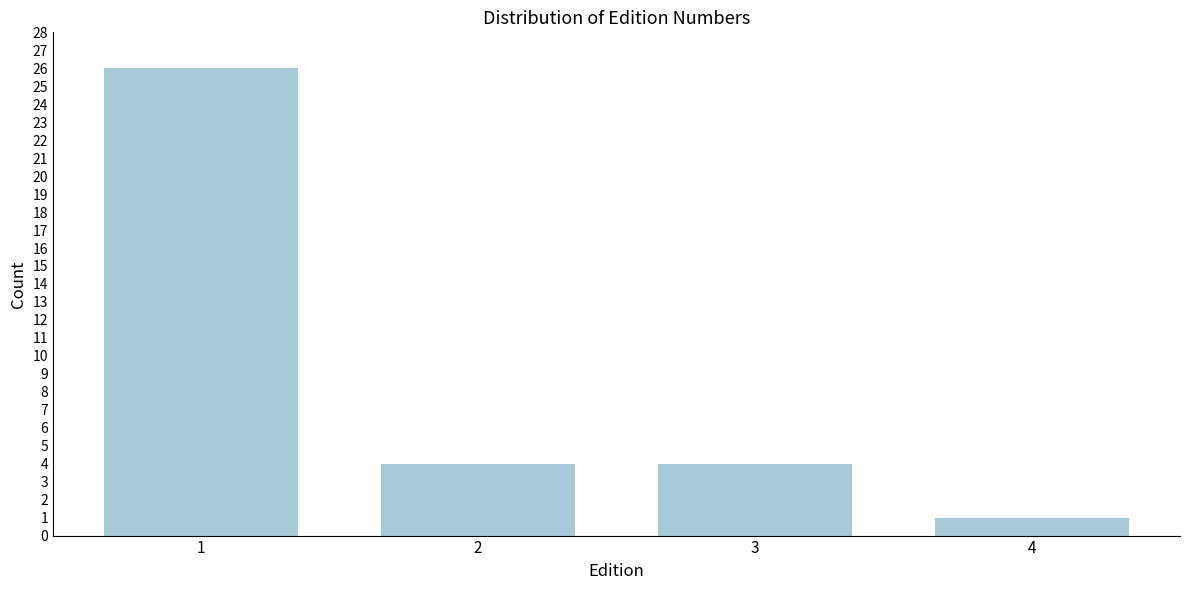

Reading left to right, list all the values displayed in this chart.

26	4	4	1